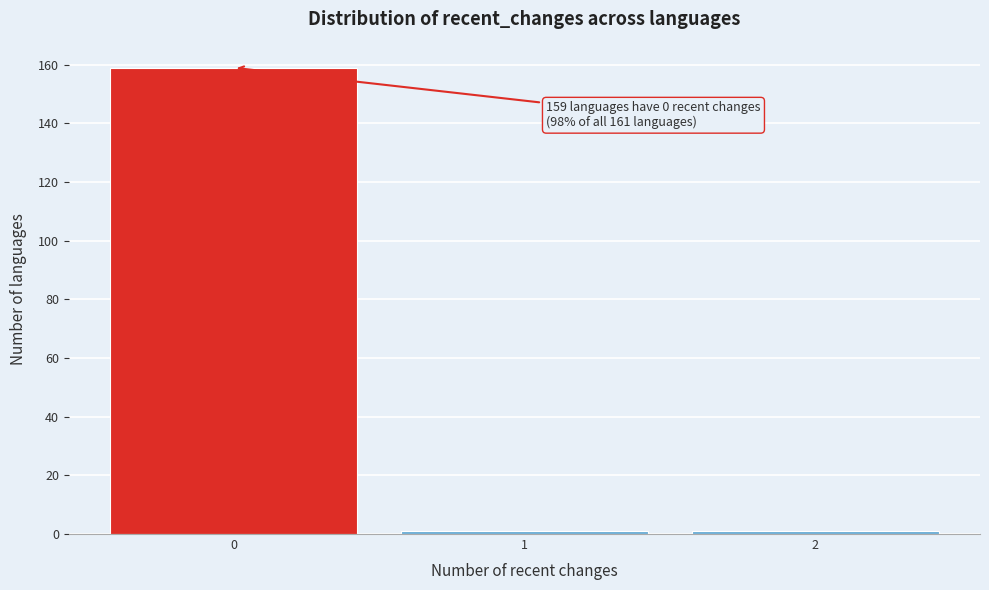

Reading left to right, extract all data points from this chart.

0=159	1=1	2=1